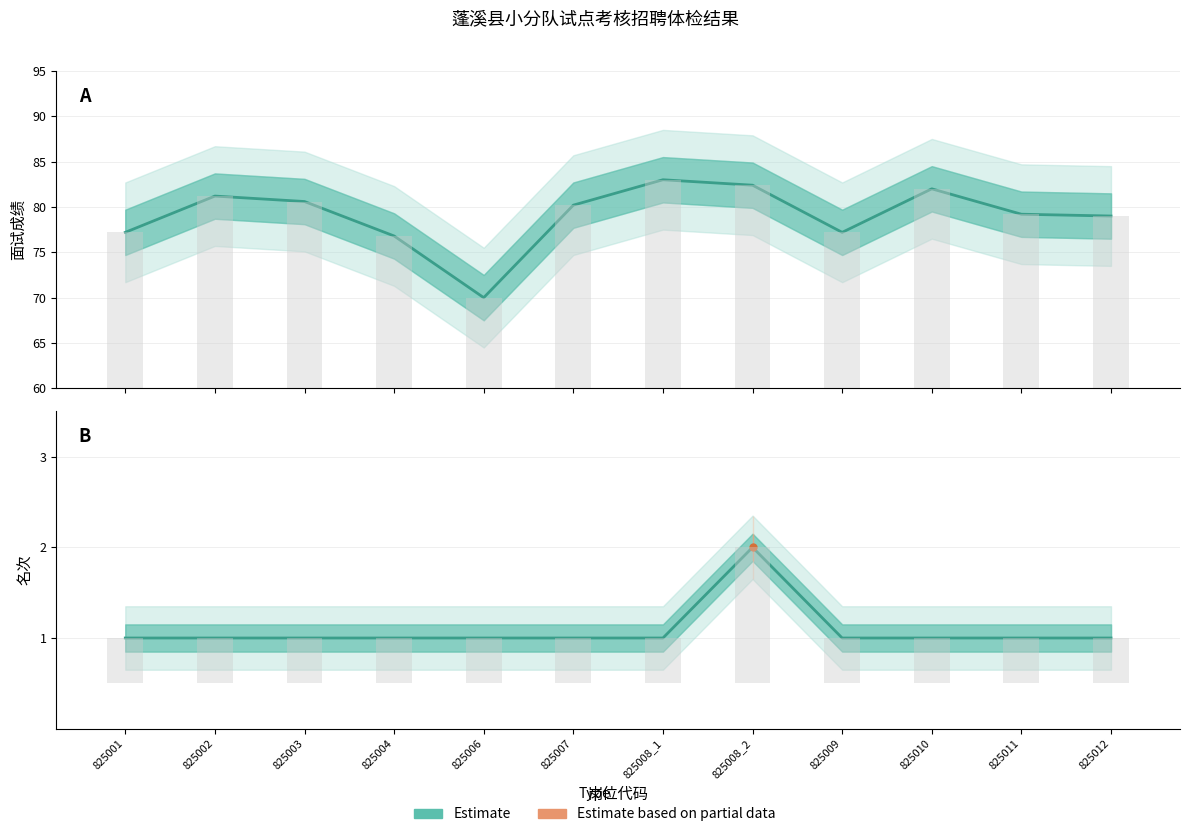

How many bars are there in each group?

2